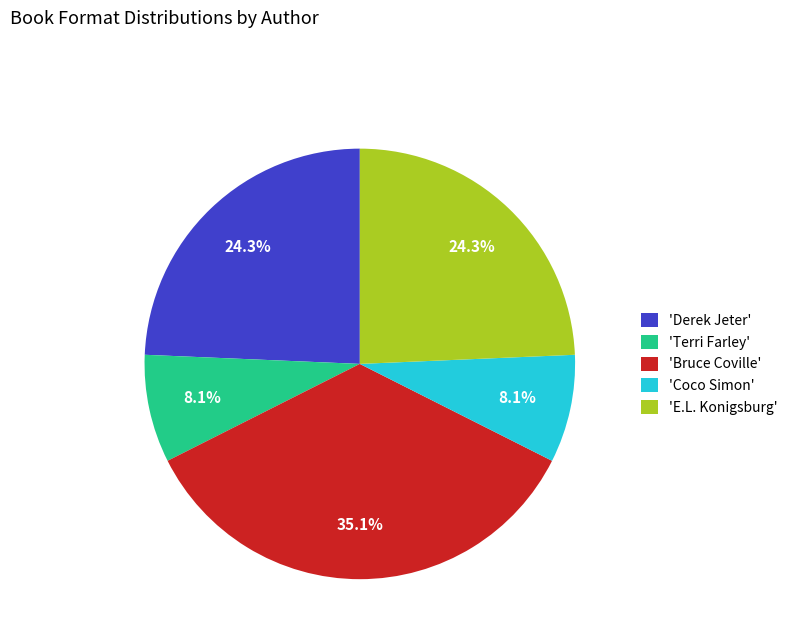

Which slice is the largest?

'Bruce Coville'